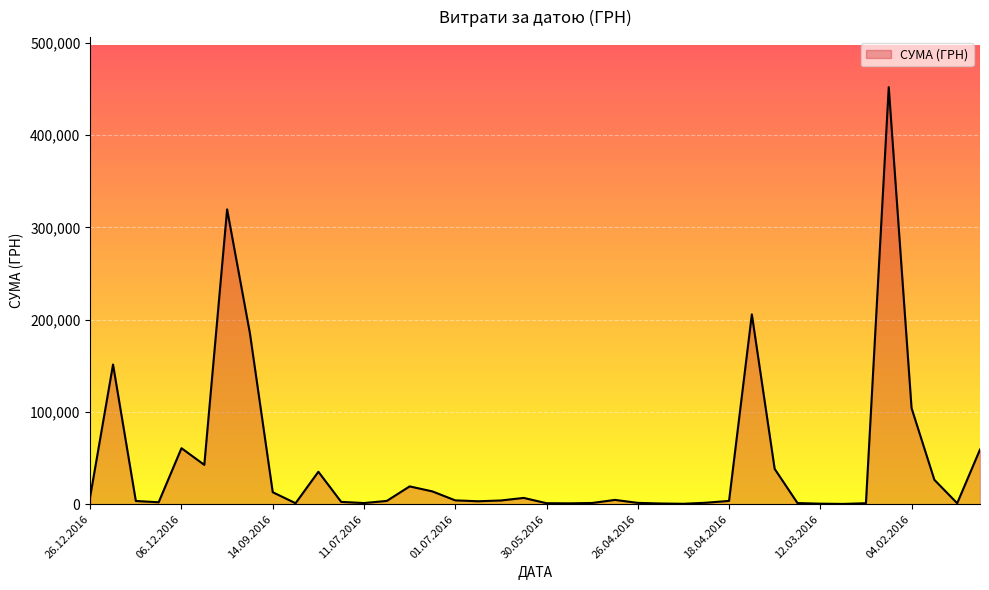

What is the difference between the maximum and minimum values?

451850.0